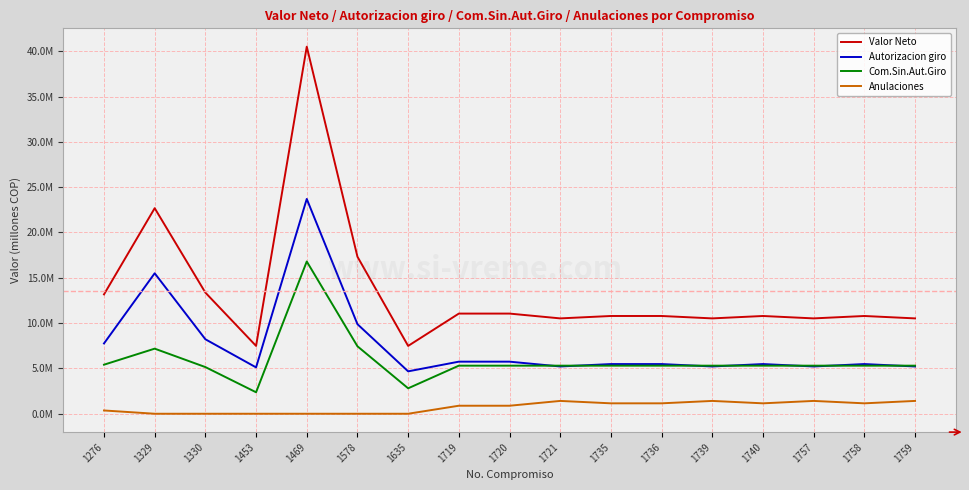

What value does the Anulaciones series have at 1757?

1.4